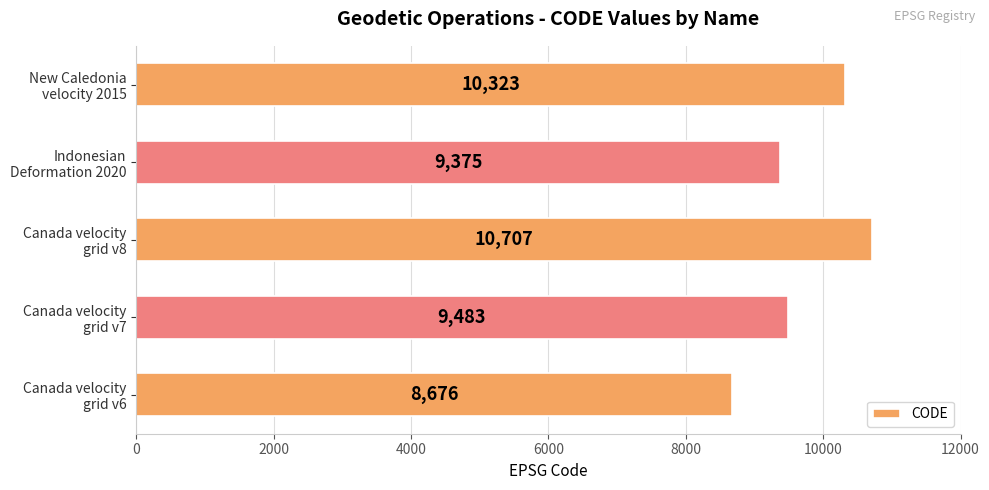

How many series are shown in this chart?

1